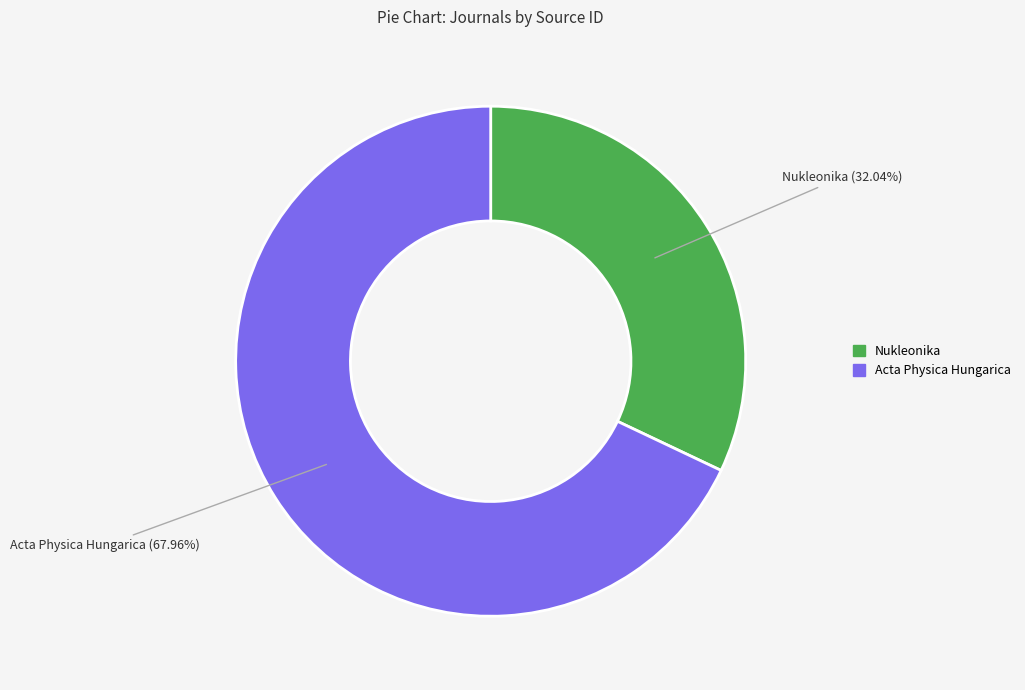

To the nearest percent, what is the difference between the Nukleonika and Acta Physica Hungarica slice percentages?

36%